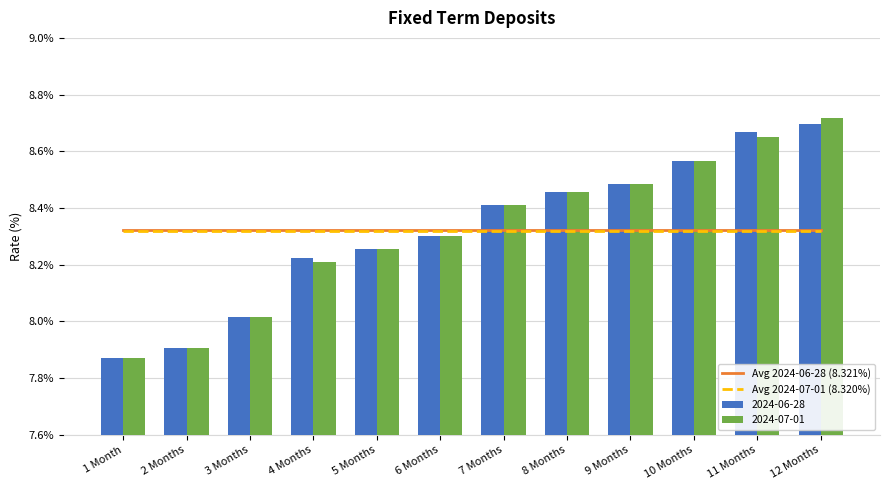

How many bars are there in each group?

2